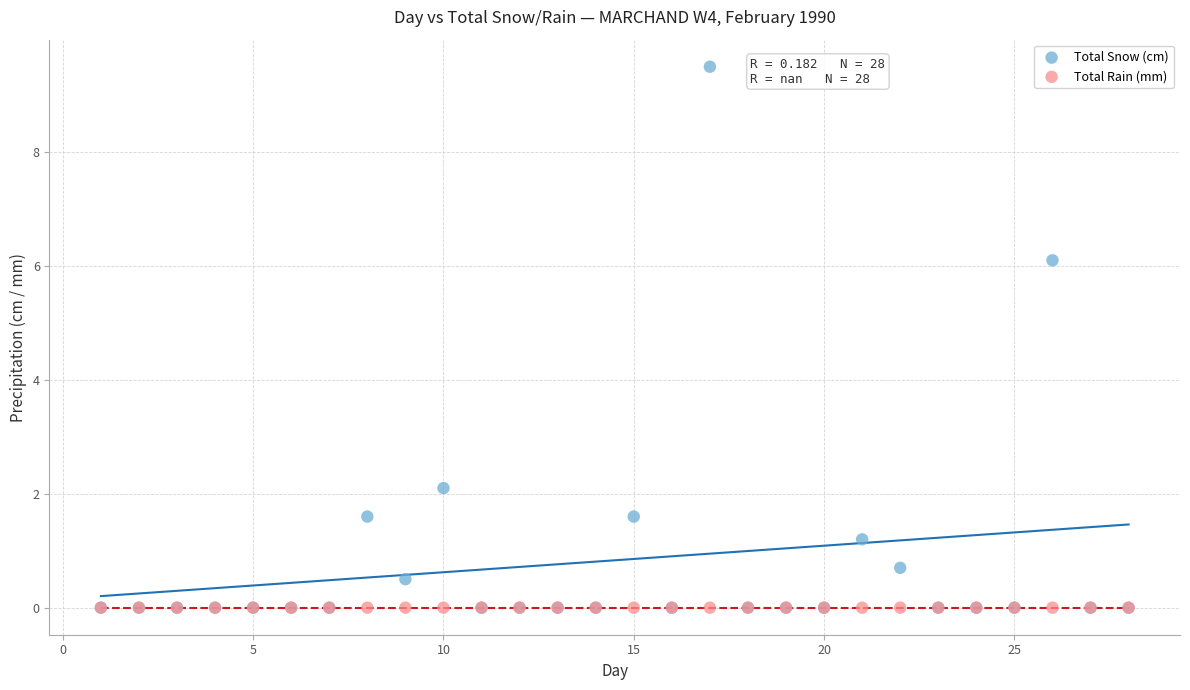

Which series contains the highest Y value?

Total Snow (cm)